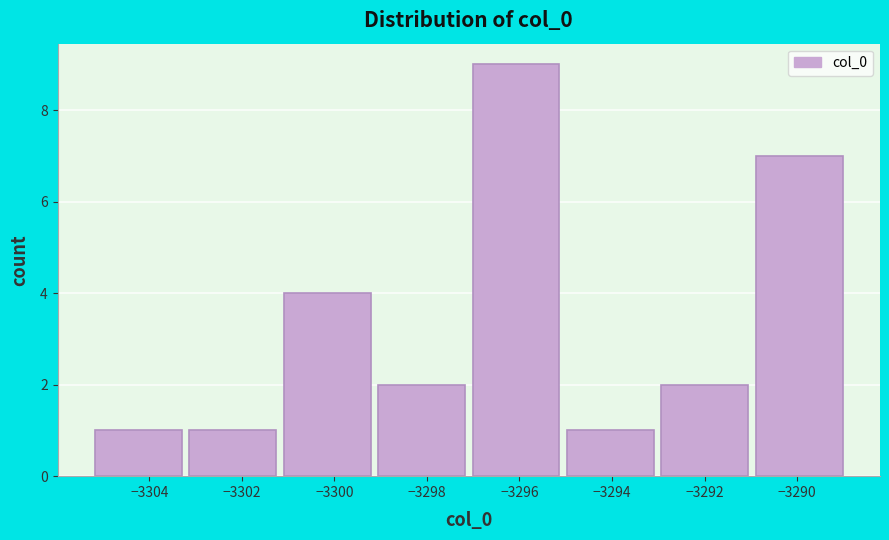

Reading left to right, list every bar in this chart as the range it spans on the x-axis followed by its height. Neither the bar edges nor the heights are printed on the chart, so give them approximately, as read against the axes.

-3305.2 to -3303.2: 1
-3303.2 to -3301.0: 1
-3301.0 to -3299.0: 4
-3299.0 to -3297.0: 2
-3297.0 to -3295.0: 9
-3295.0 to -3293.0: 1
-3293.0 to -3290.8: 2
-3290.8 to -3288.8: 7